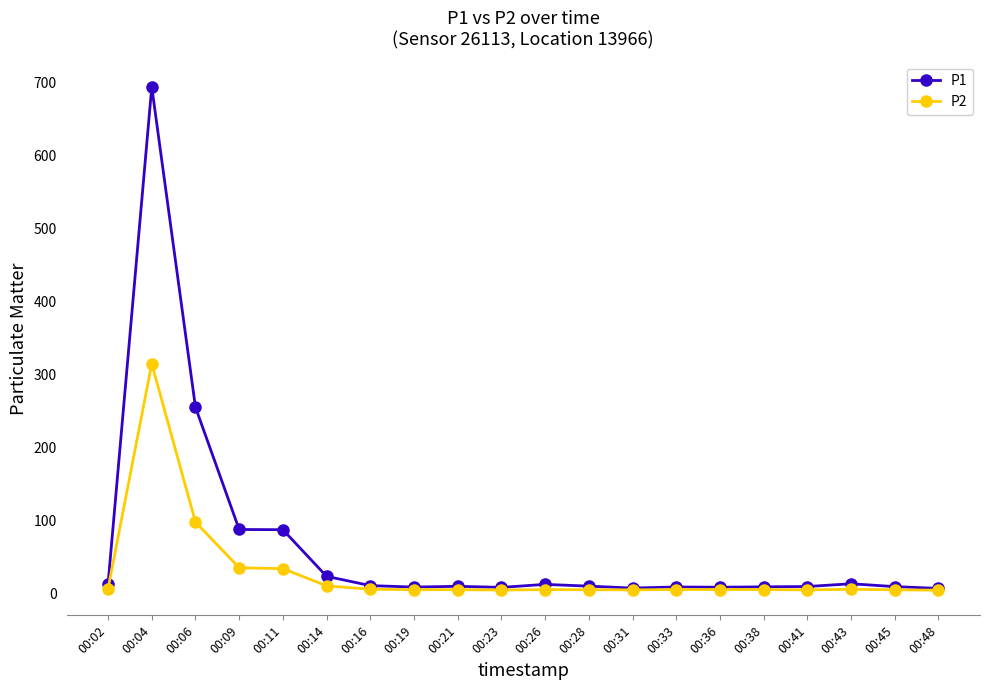

True or false: P2 has a value of 6.9 at 00:02.

True